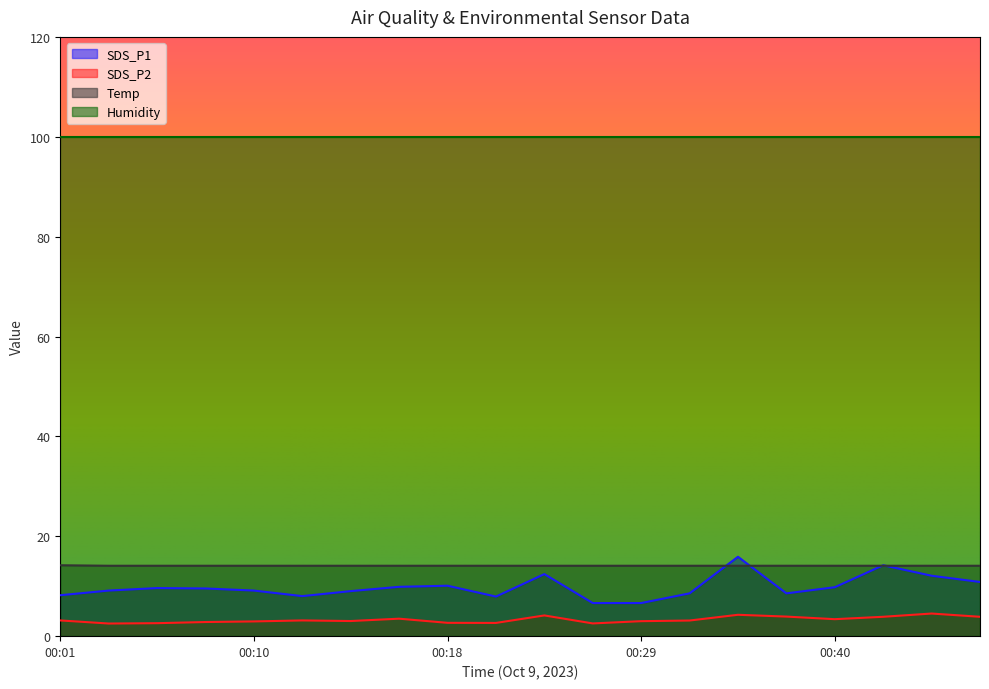

What is the average value of the Temp series?

14.1